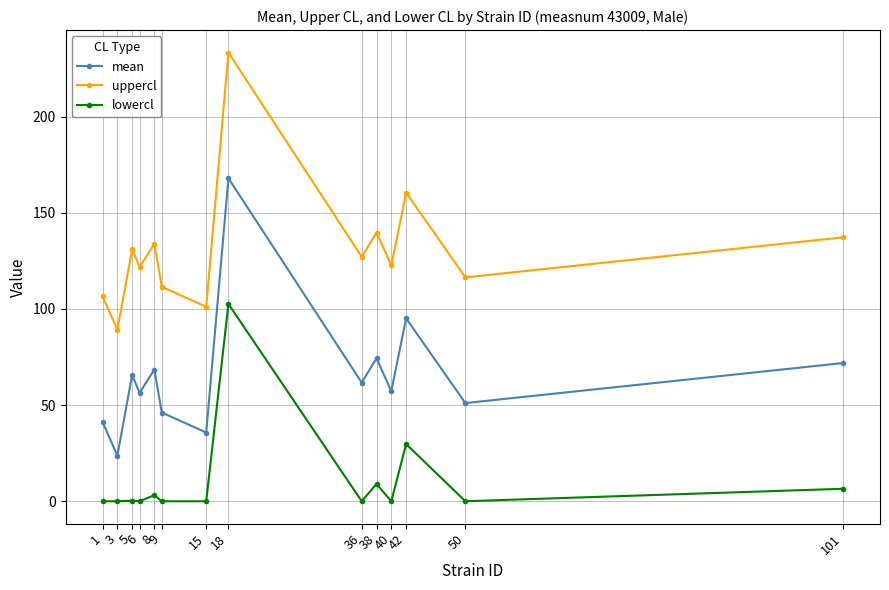

How many data points in lowercl are above 0?

6